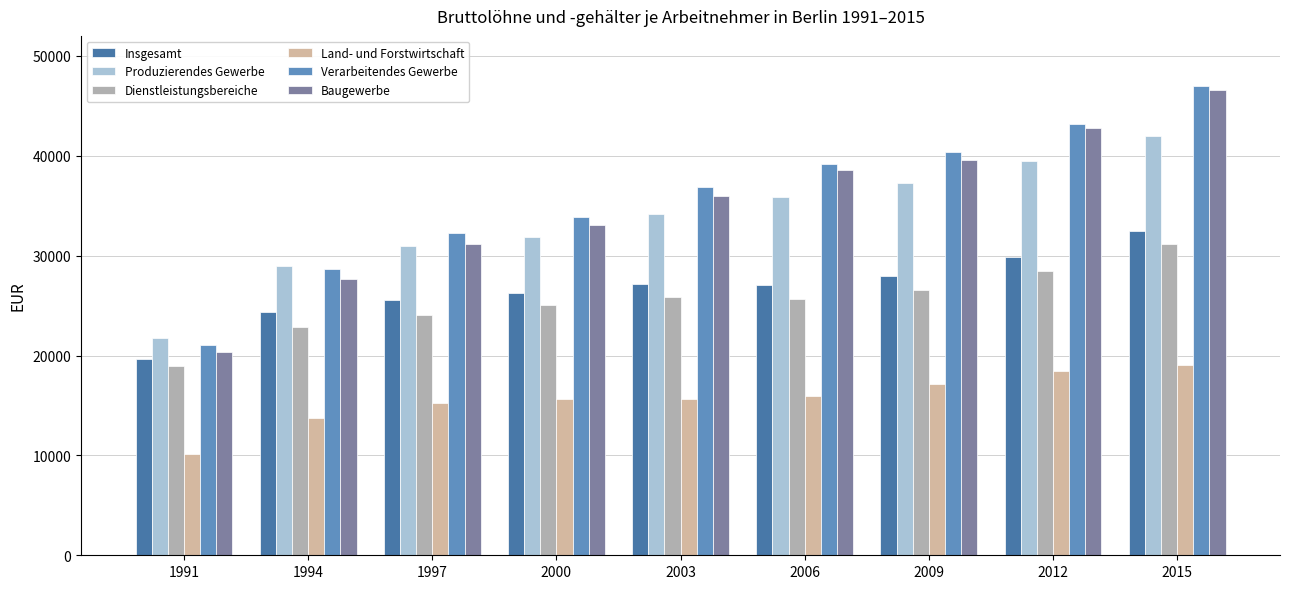

Count the number of categories in the chart.

9